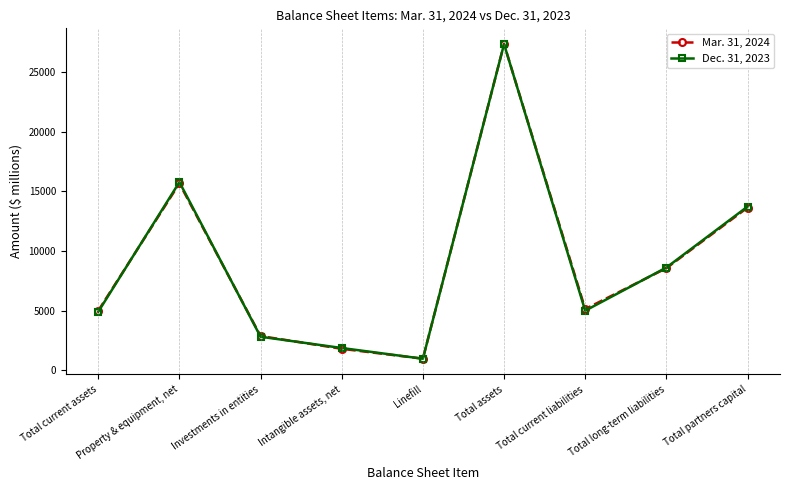

What is the label of the 6th point from the left?

Total assets